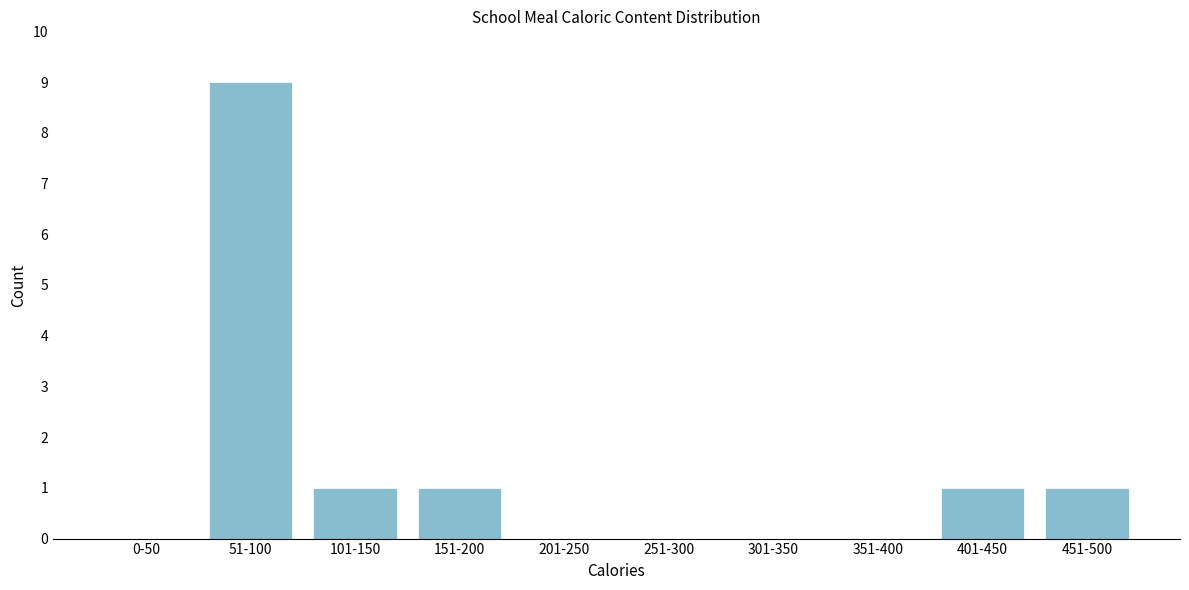

Reading left to right, transcribe all the data shown in this chart.

0-50=0	51-100=9	101-150=1	151-200=1	201-250=0	251-300=0	301-350=0	351-400=0	401-450=1	451-500=1